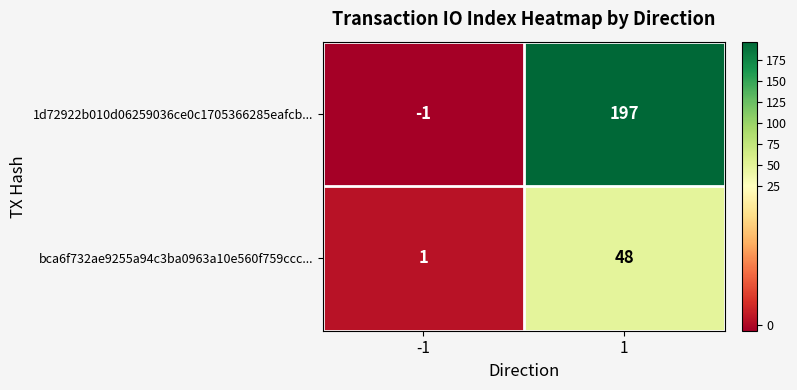

What is the spread (max minus min) of values at 1?

149